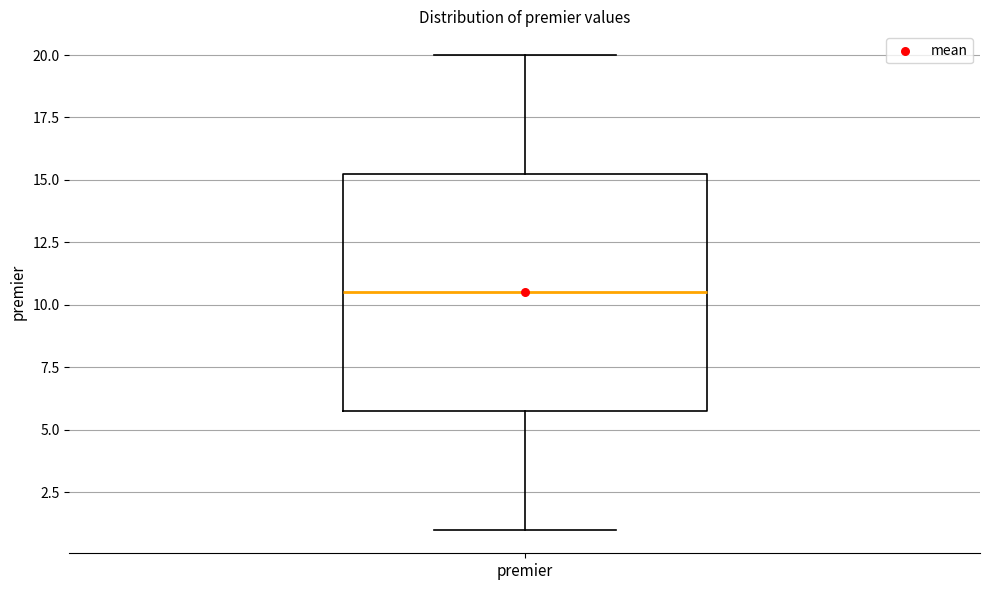

Transcribe this box plot: give where the median line is, the range the box spans, and where the two whiskers end, as read against the y-axis. The values are not printed on the chart, so give them approximately, as read against the axis.

median 10.5, box 6.0 to 15.5, whiskers 1.0 to 20.0